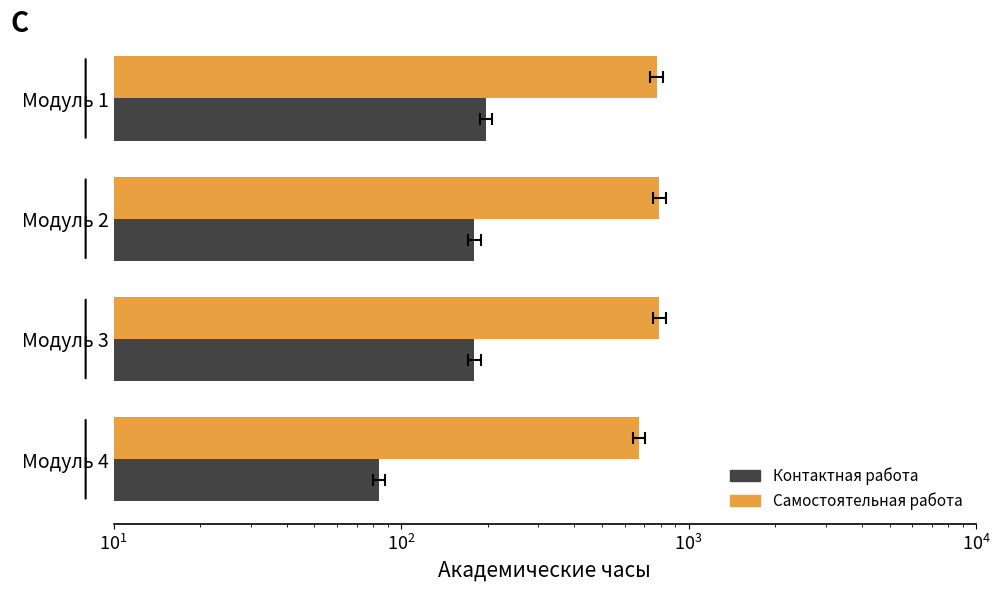

Which series has the largest total across all categories?

Самостоятельная работа